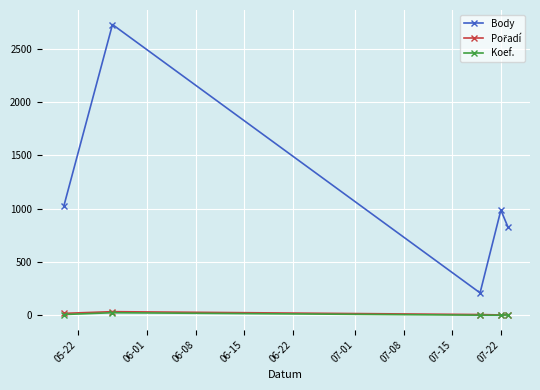

What is the maximum value shown in the chart?

2726